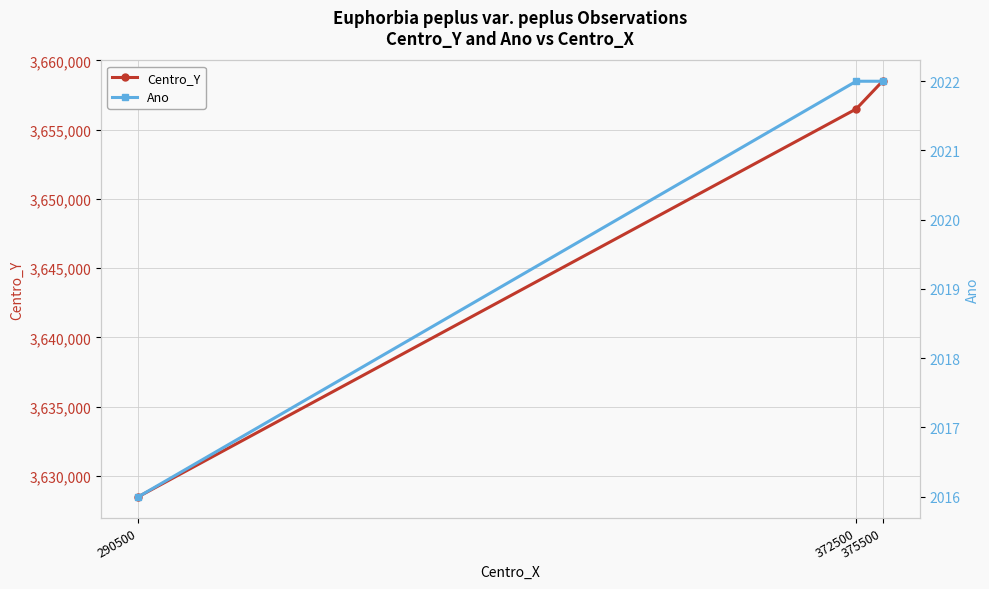

Between 372500 and 375500, which series saw the biggest shift?

Centro_Y